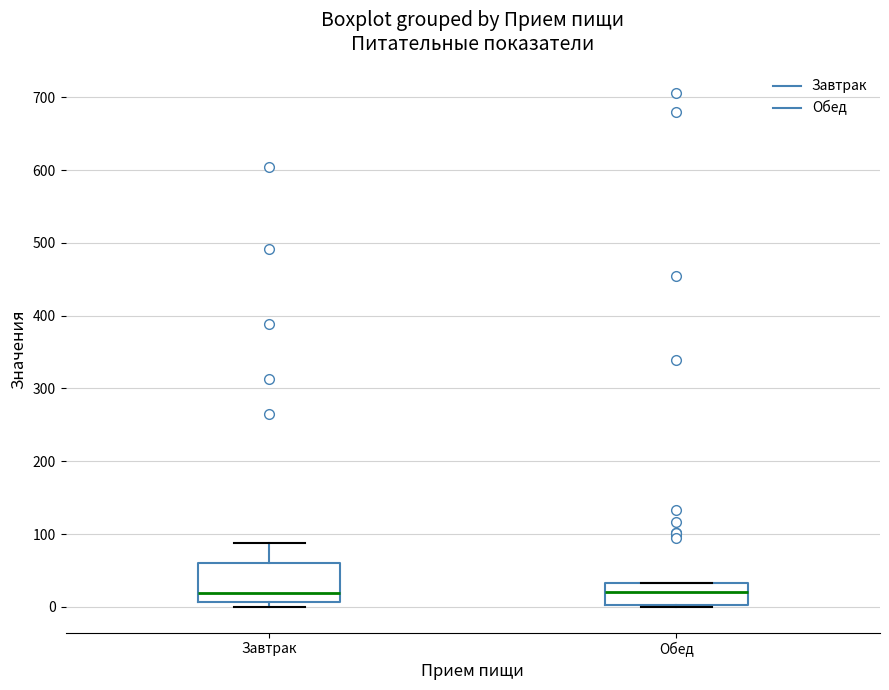

Which box is the tallest, from its lower edge to its upper edge?

Завтрак